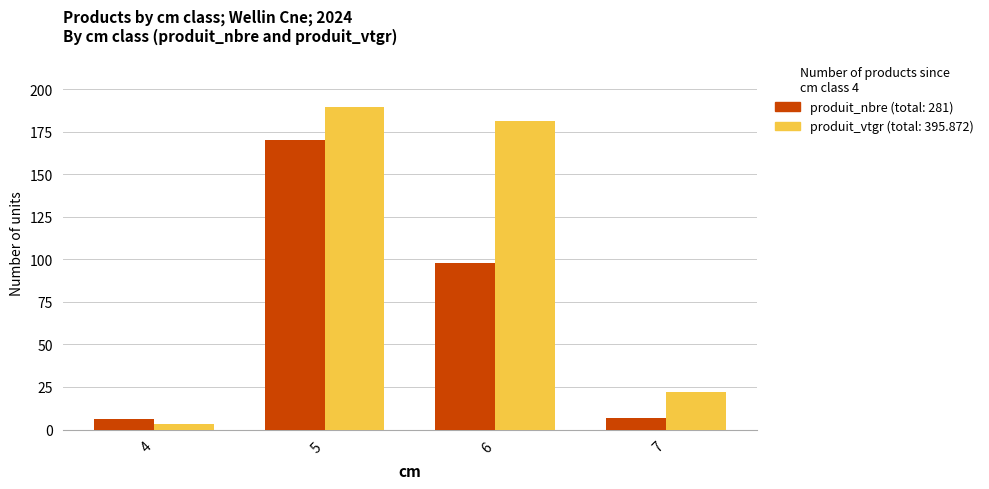

At which label does produit_nbre (total: 281) reach its peak?

5